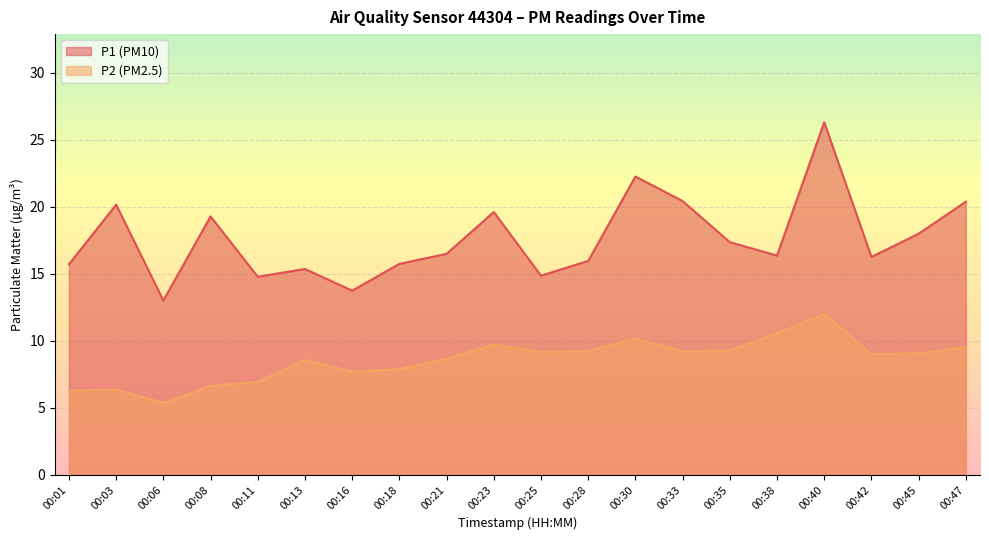

What is the value of the P2 point at the 14th from the left?

9.2